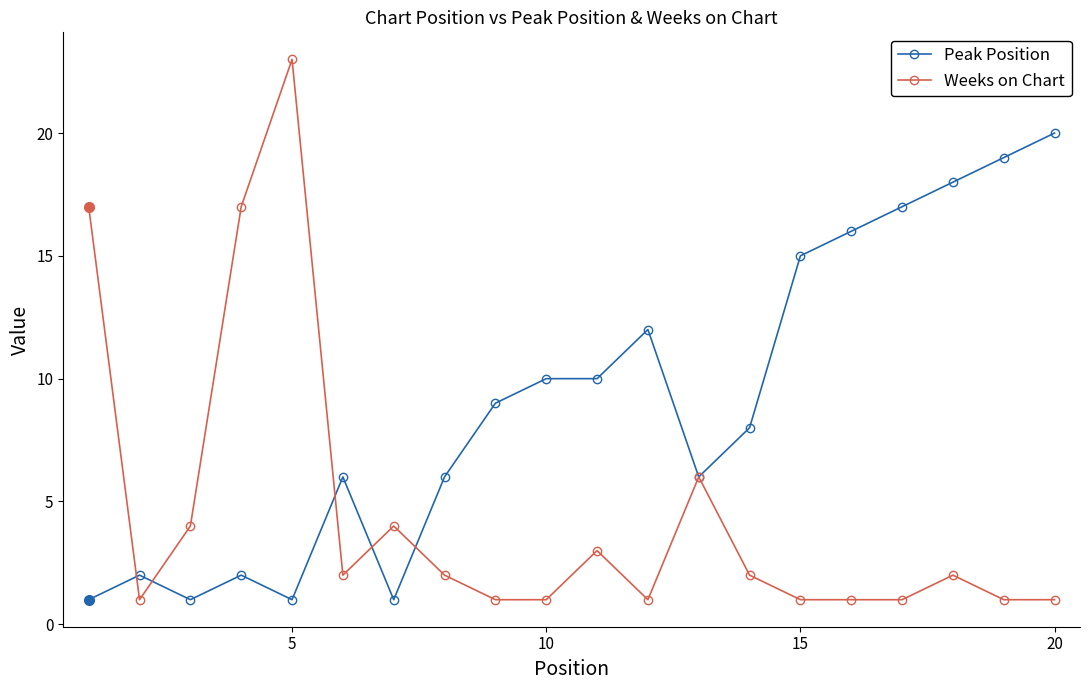

True or false: Peak Position has more than 0 points higher than both neighbors.

True